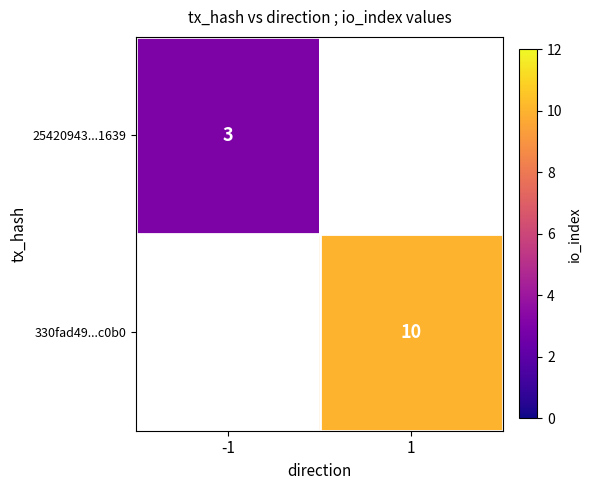

True or false: 330fad49...c0b0 has a value of 10 at 1.

True